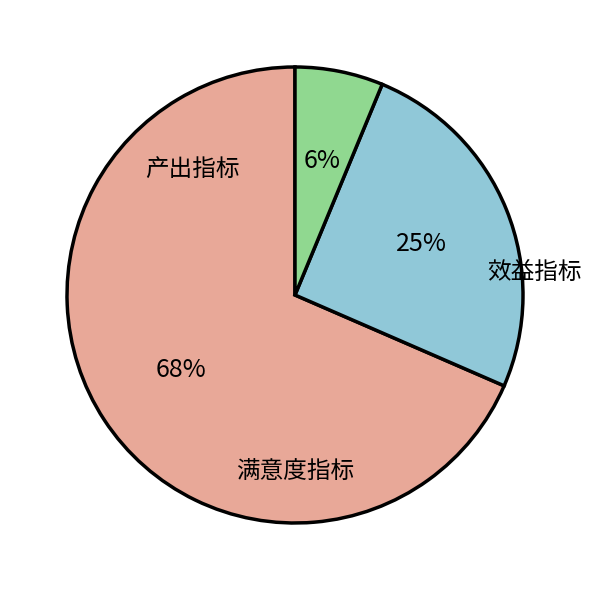

Count the number of slices in the pie.

3